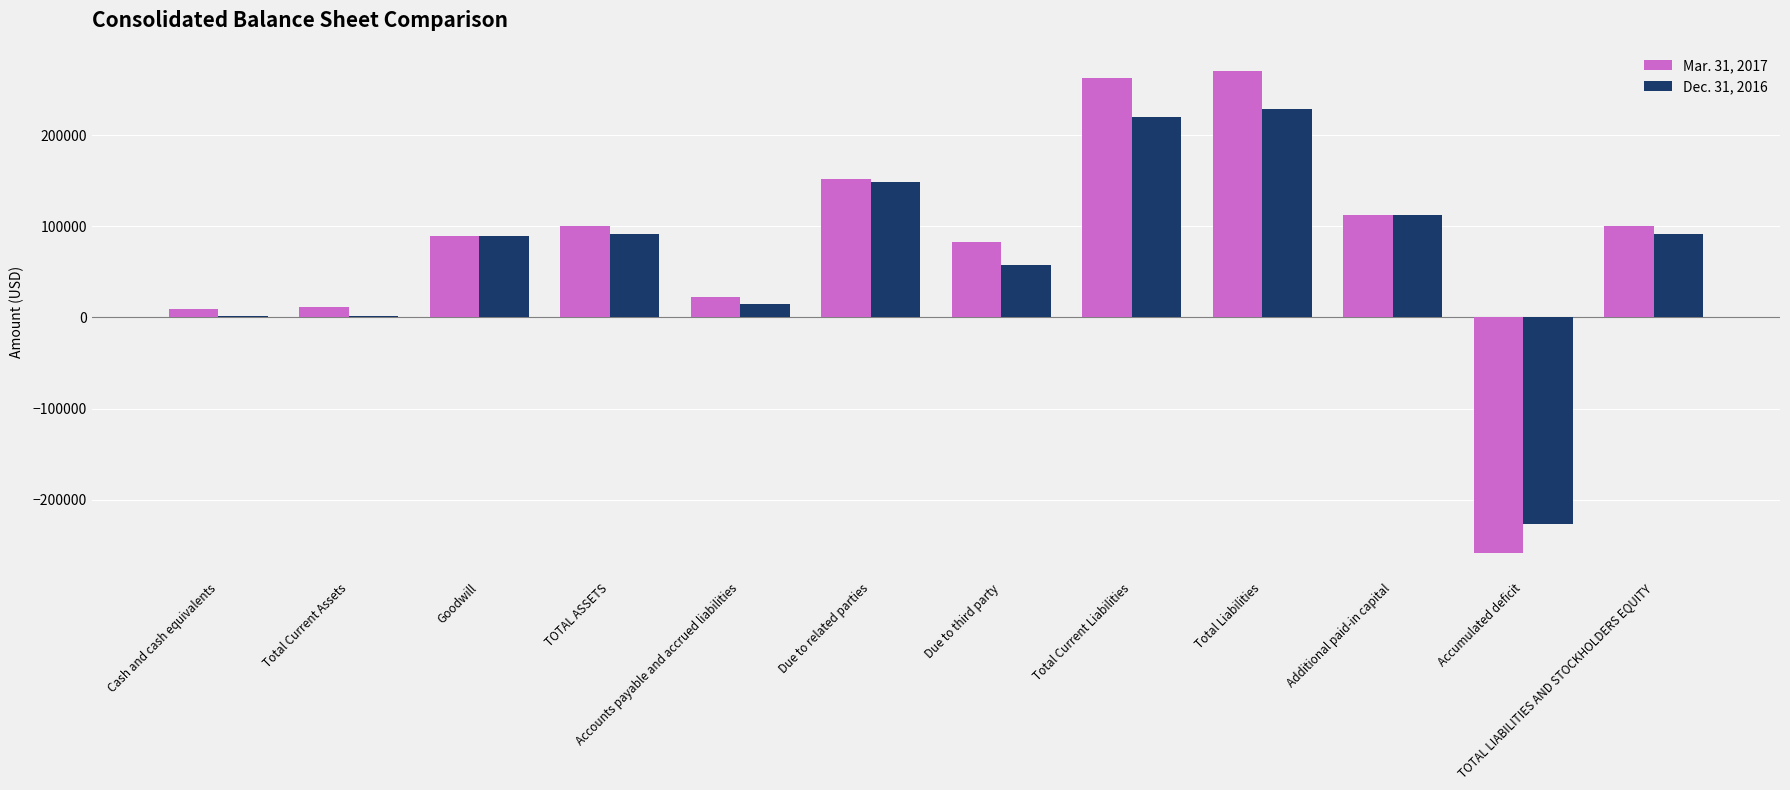

How many values in the Mar. 31, 2017 series are below 100926?

6